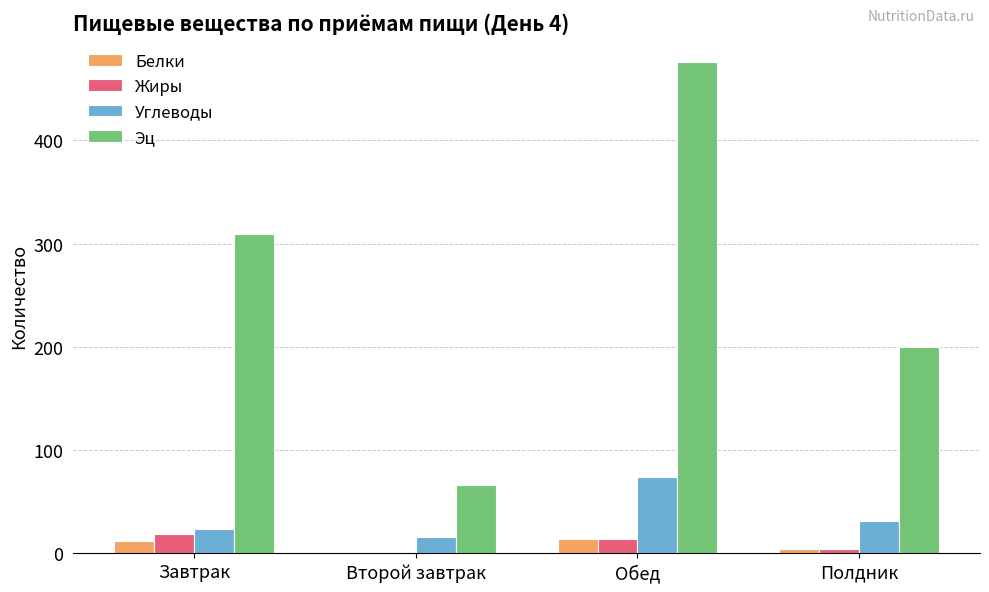

What is the greatest value displayed?

475.6